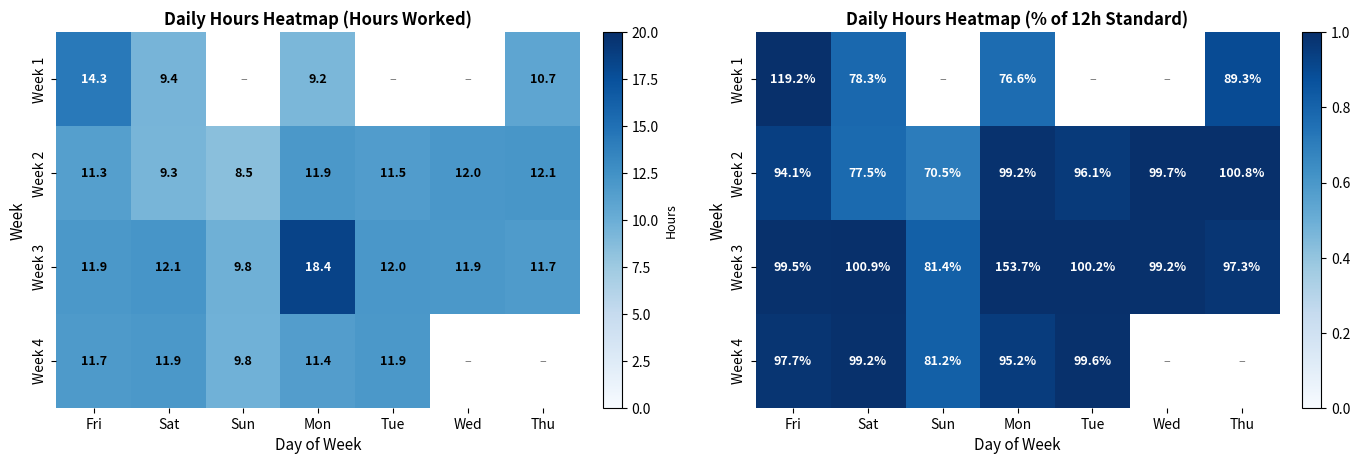

Rank the categories by Week 3 value from highest to lowest.

Mon, Sat, Tue, Fri, Wed, Thu, Sun